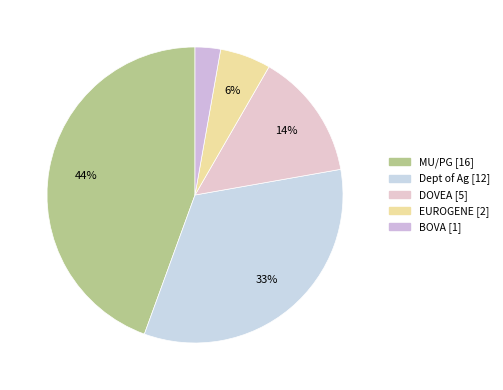

Count the number of slices in the pie.

5